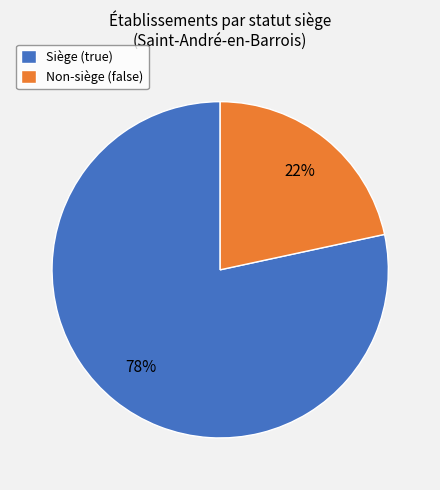

What is the ratio of the value at Non-siège (false) to the value at Siège (true)?

0.3